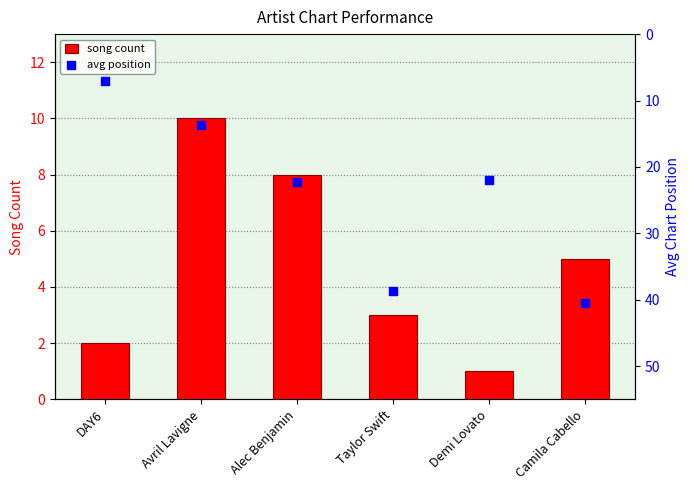

Which series reaches the maximum Y coordinate?

avg position